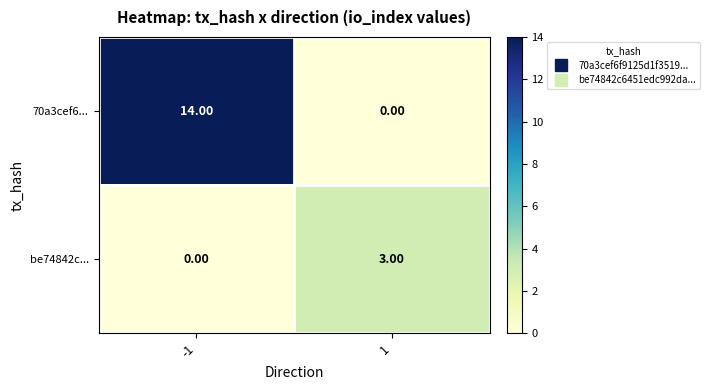

What is the difference between the highest and lowest values at -1?

14